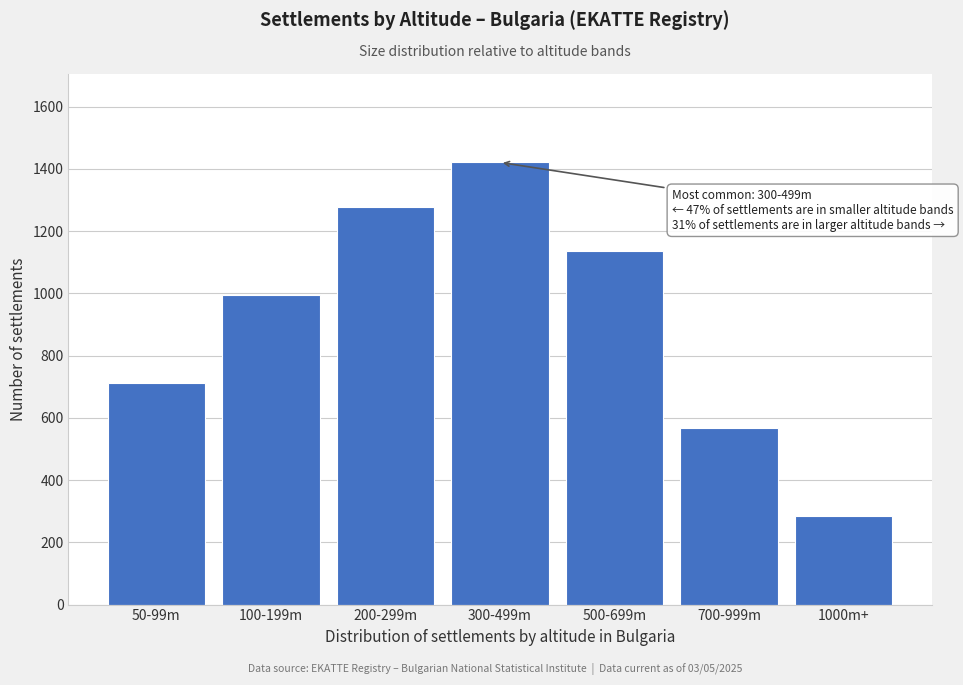

Reading left to right, transcribe all the data shown in this chart.

50-99m=711	100-199m=995	200-299m=1279	300-499m=1421	500-699m=1137	700-999m=569	1000m+=284